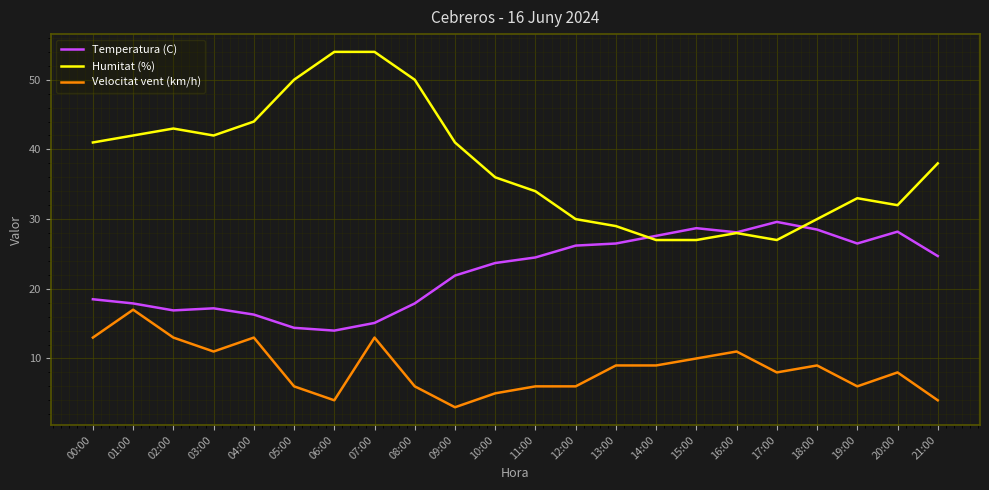

Which series has the largest total across all categories?

Humitat (%)